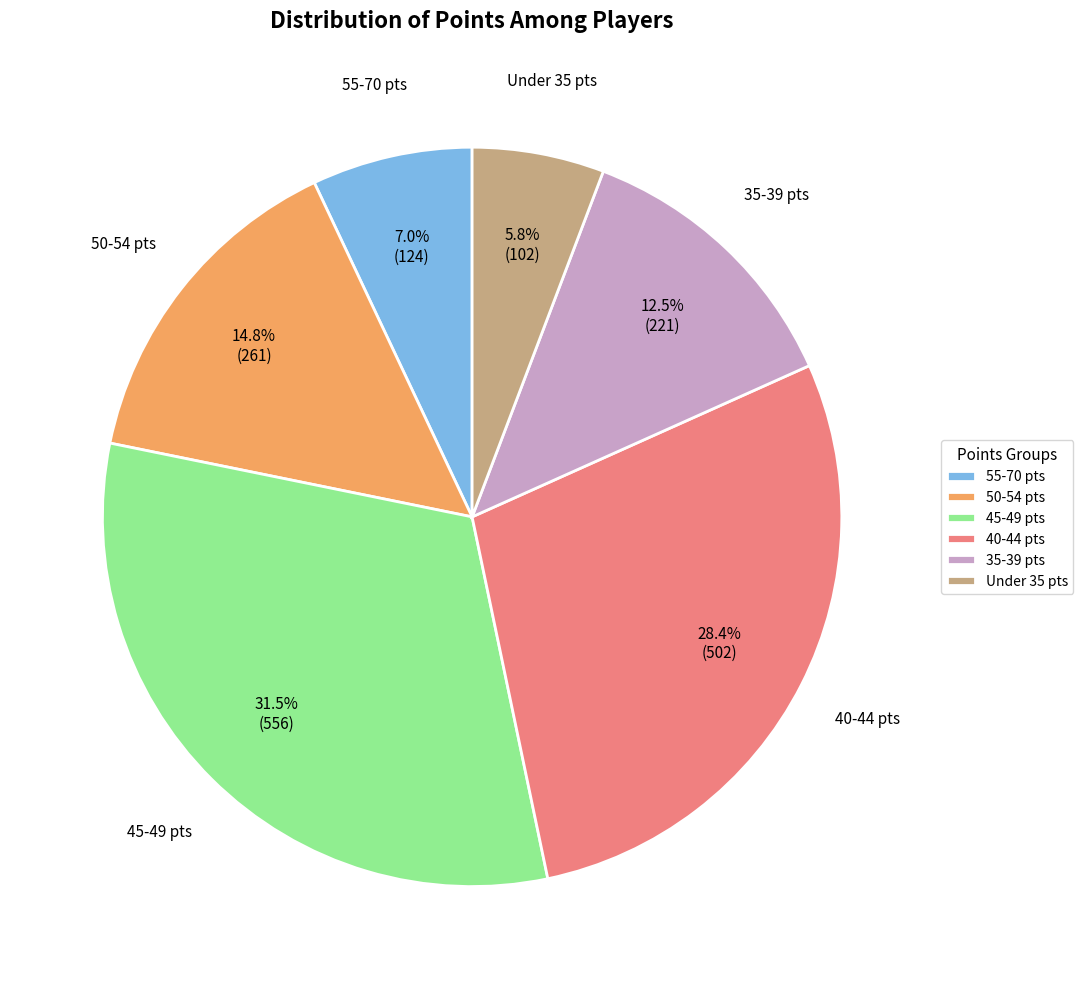

What portion of the pie excludes 45-49 pts?

68.5%